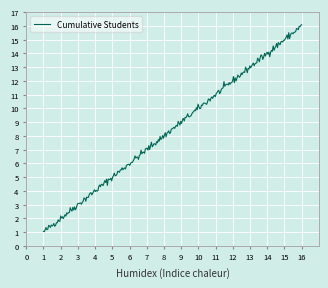

What is the minimum value shown in the chart?

1.0